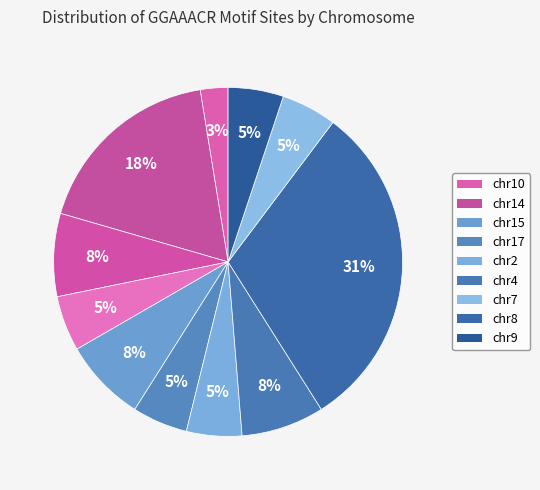

How many slices are in this pie chart?

11